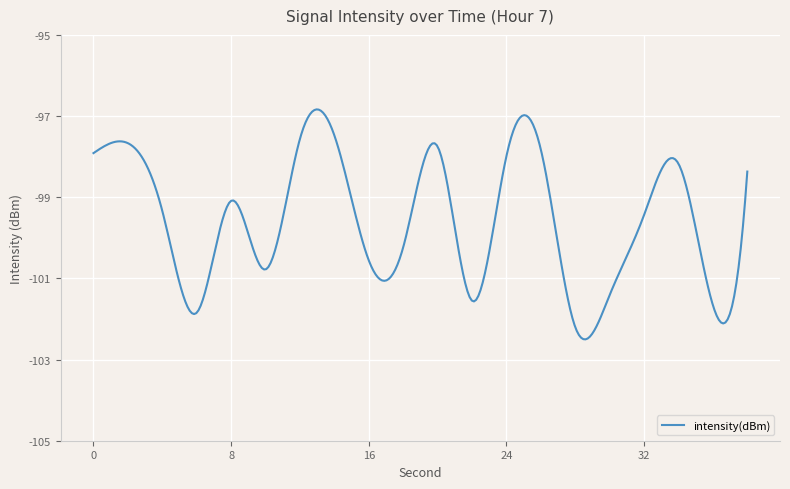

What is the maximum value shown in the chart?

-96.8